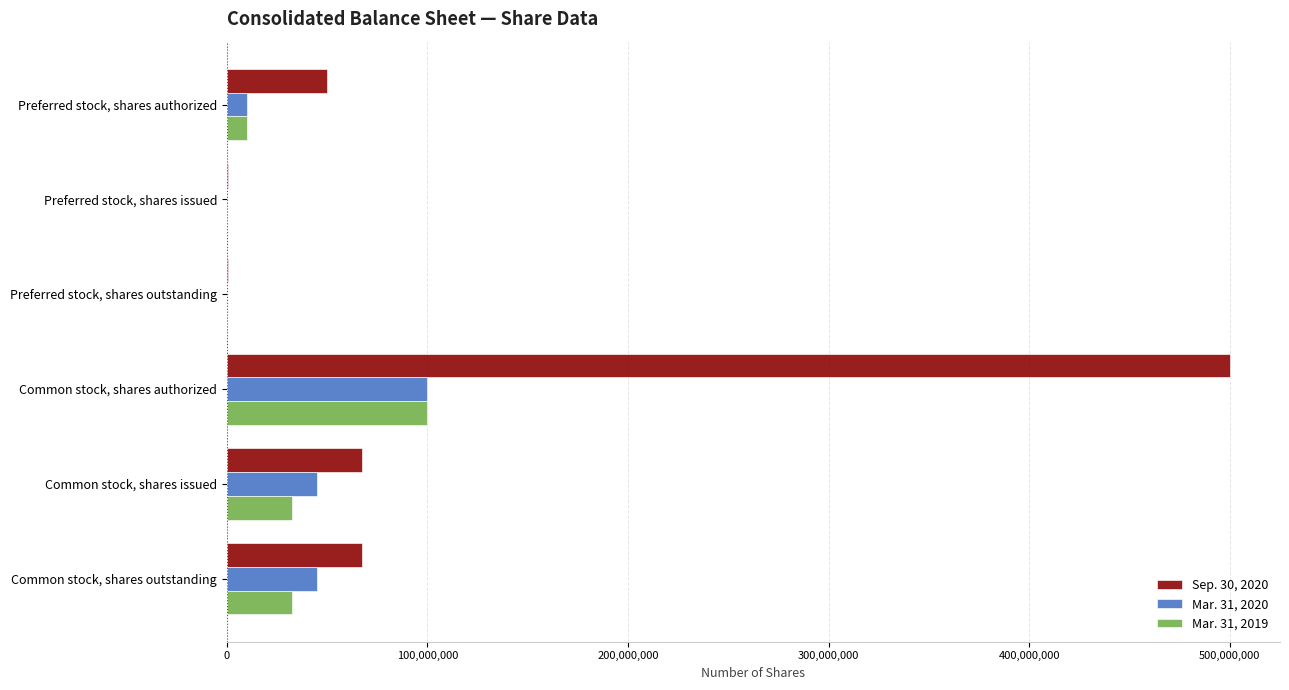

At which category is the sum across all series the highest?

Common stock, shares authorized